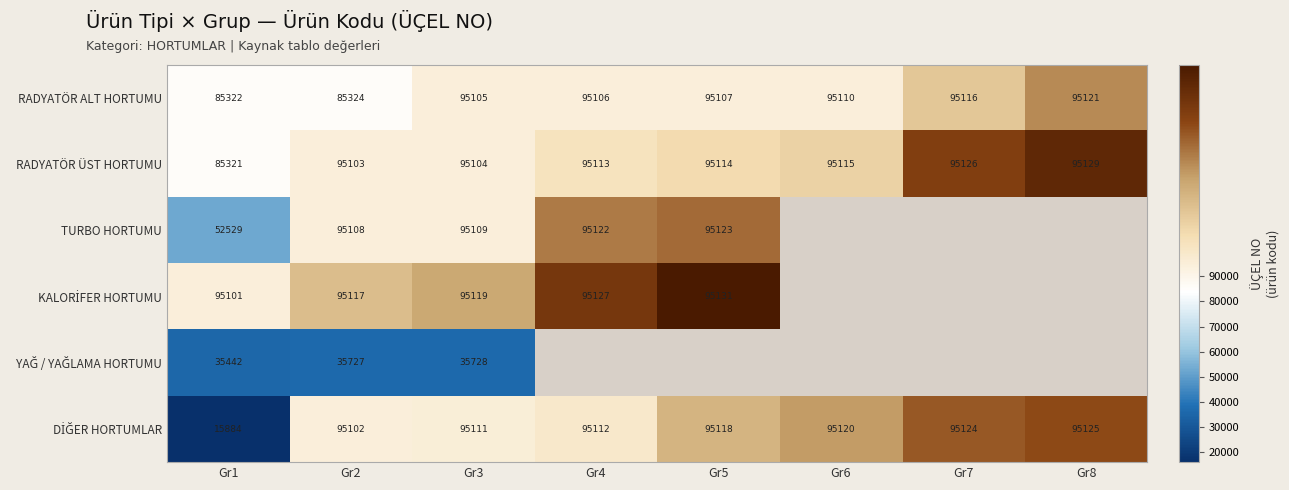

What is the spread (max minus min) of values at Gr2?

59390